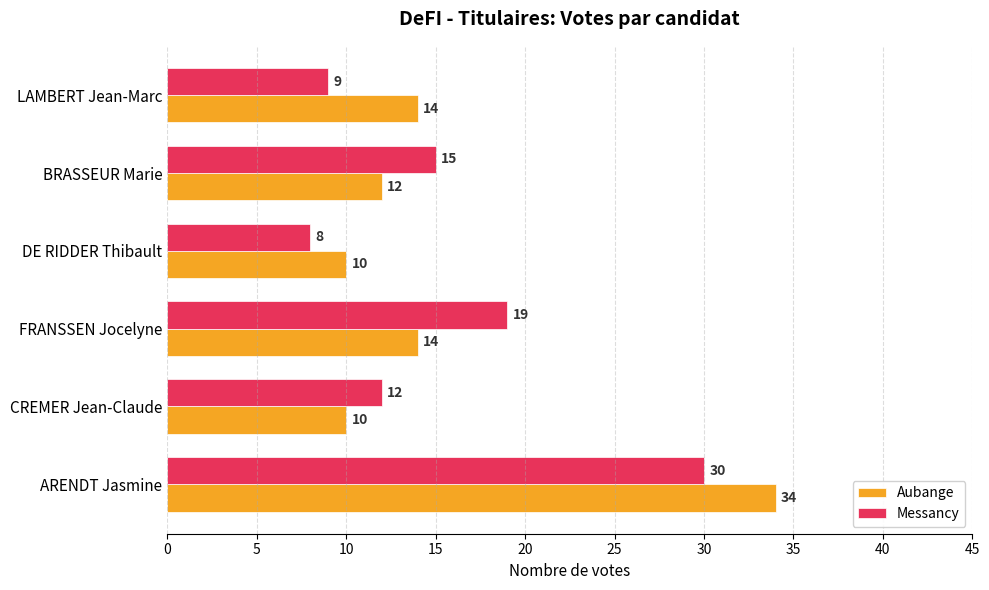

How many categories are shown in the chart?

6